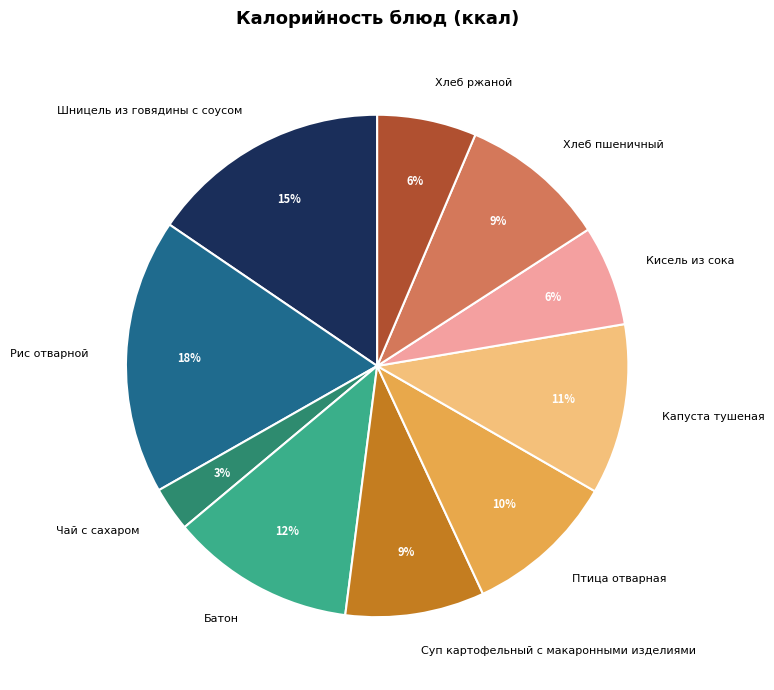

To the nearest percent, what is the difference between the Капуста тушеная and Кисель из сока slice percentages?

5%